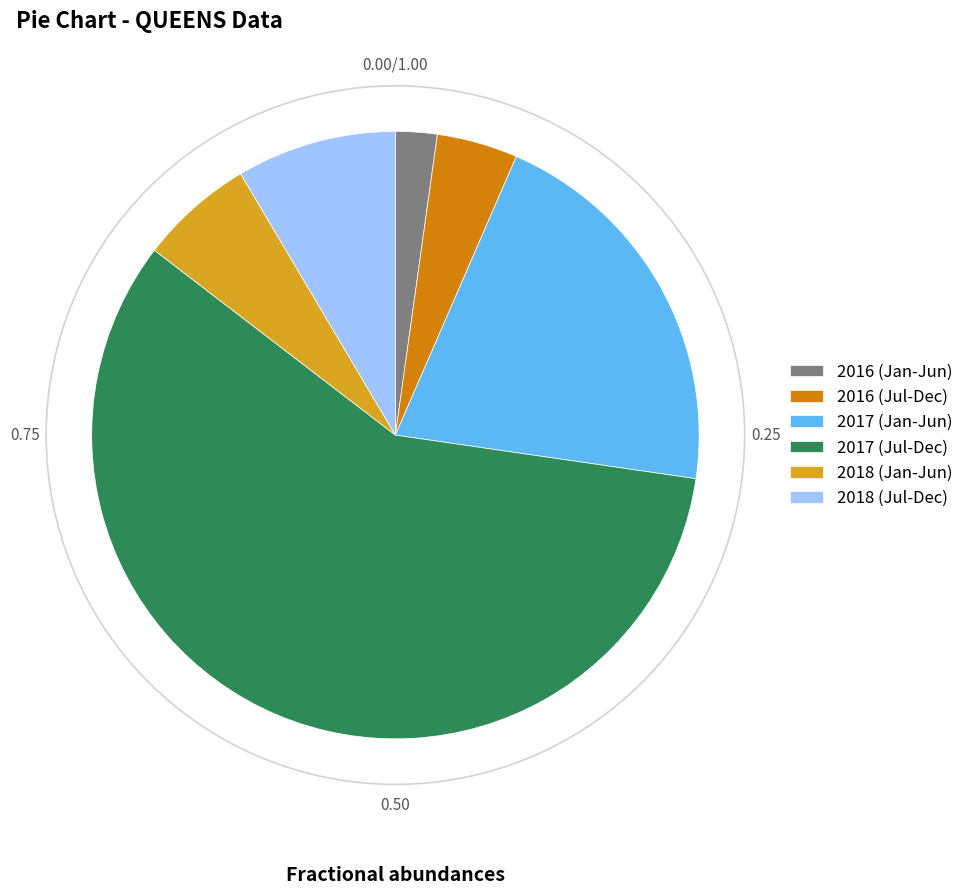

Which slice represents more than half of the pie?

2017 (Jul-Dec)